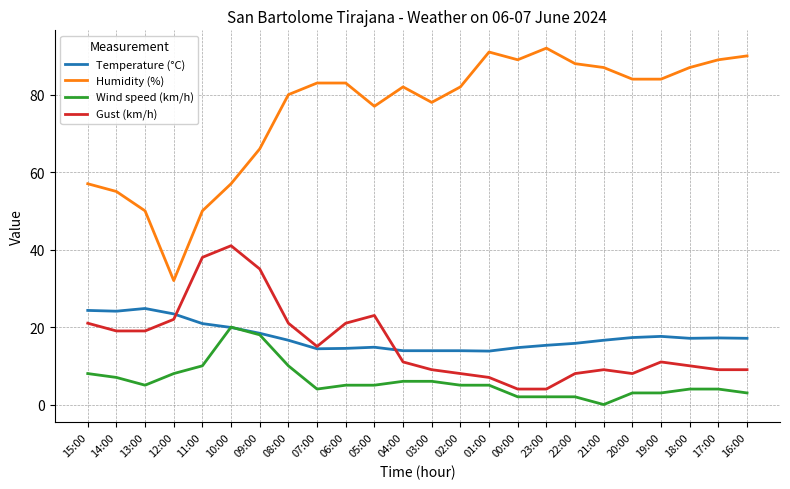

How many lines are shown in the chart?

4